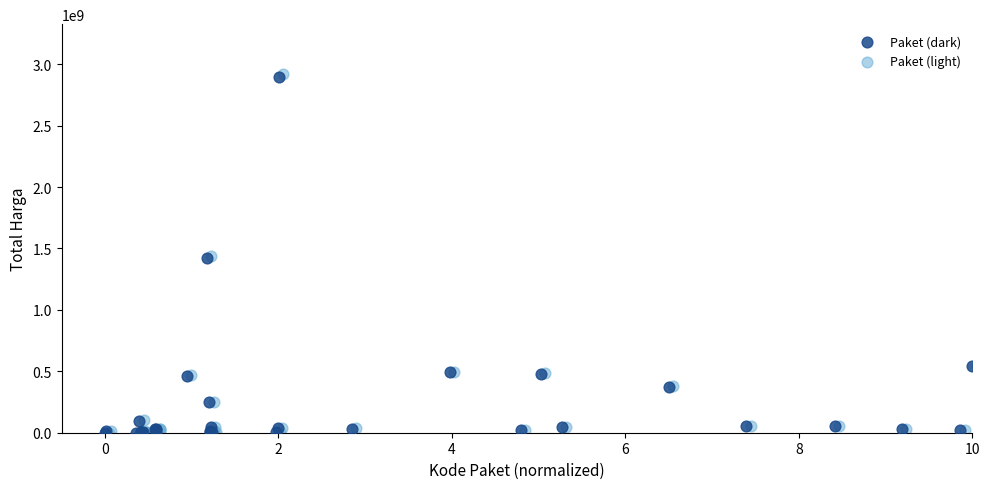

Which series has the largest Y range (max minus min)?

Paket (light)